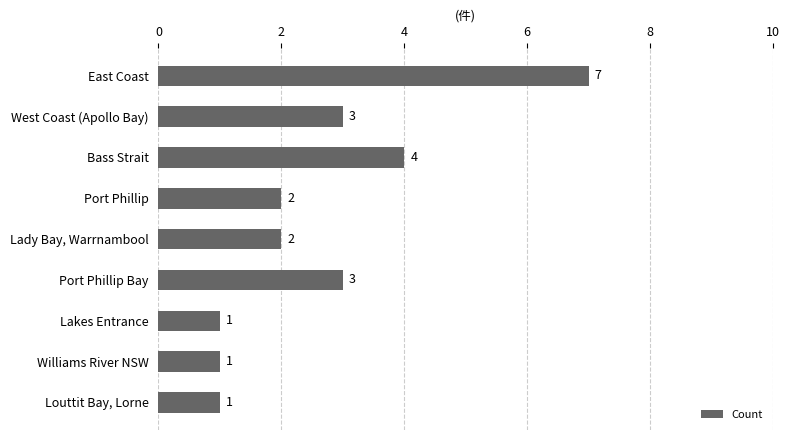

The chart shows a value of 3 at West Coast (Apollo Bay). True or false?

True